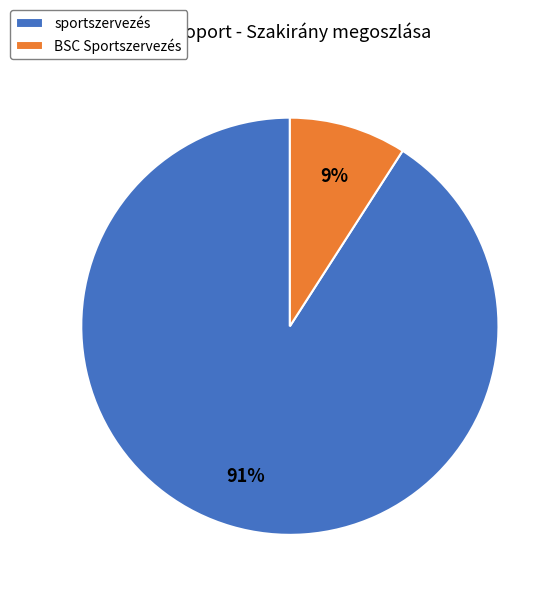

Rank the categories by value from highest to lowest.

sportszervezés, BSC Sportszervezés